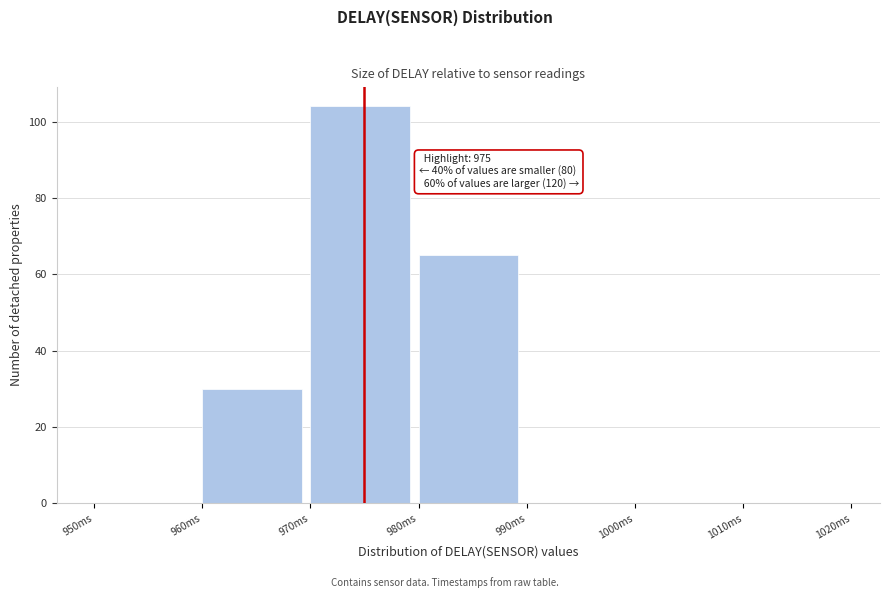

Over which range of the x-axis is the bar tallest?

970 to 980